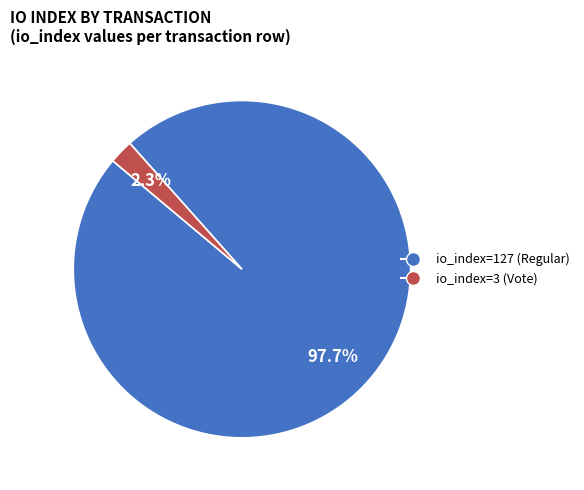

Which category has the biggest portion of the pie?

io_index=127 (Regular)